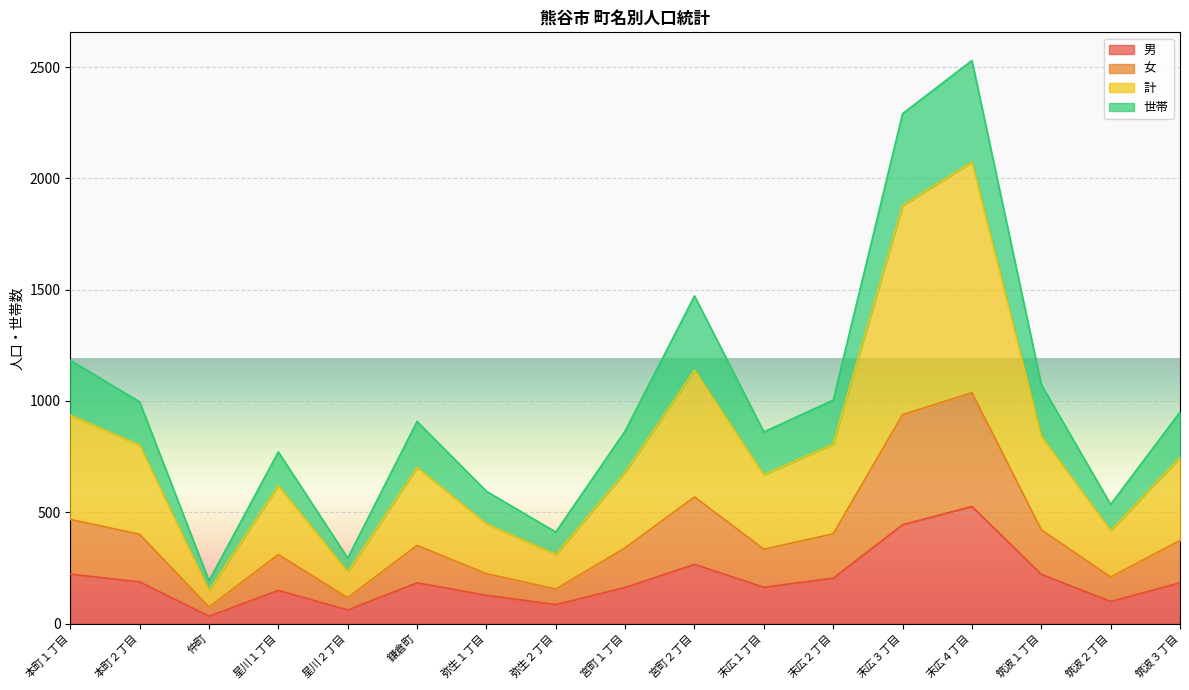

Reading left to right, transcribe all the data shown in this chart.

男: 222	187	33	149	61	183	127	85	162	266	163	204	444	526	221	99	183
女: 468	401	74	310	116	351	224	155	340	569	334	403	939	1037	421	209	373
計: 936	802	148	620	232	702	448	310	680	1138	668	806	1878	2074	842	418	746
世帯: 1183	996	192	771	294	908	594	411	865	1472	861	1004	2291	2530	1074	535	950